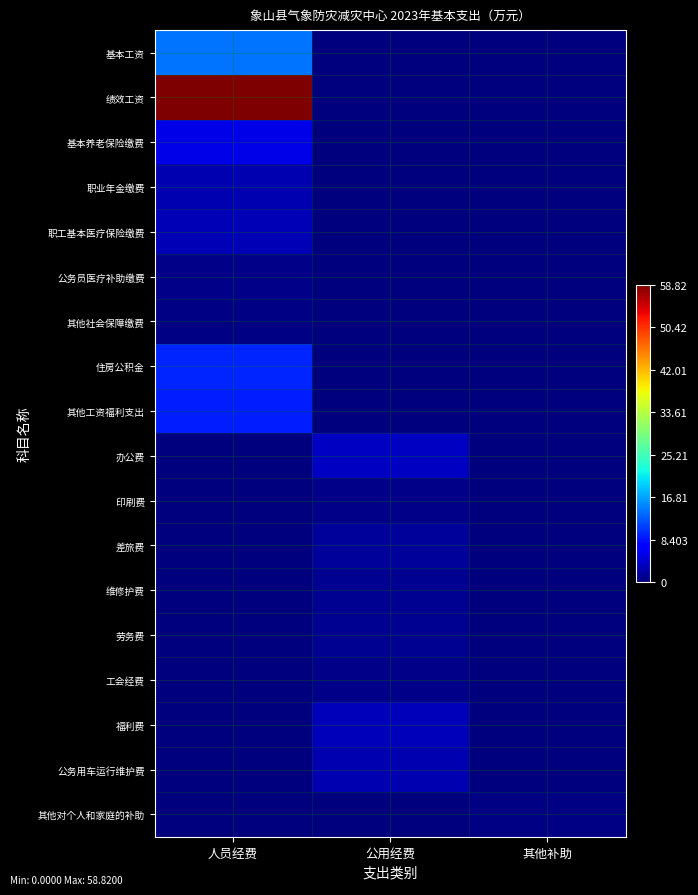

Rank the series at 其他补助 from highest to lowest value.

其他对个人和家庭的补助, 基本工资, 绩效工资, 基本养老保险缴费, 职业年金缴费, 职工基本医疗保险缴费, 公务员医疗补助缴费, 其他社会保障缴费, 住房公积金, 其他工资福利支出, 办公费, 印刷费, 差旅费, 维修护费, 劳务费, 工会经费, 福利费, 公务用车运行维护费